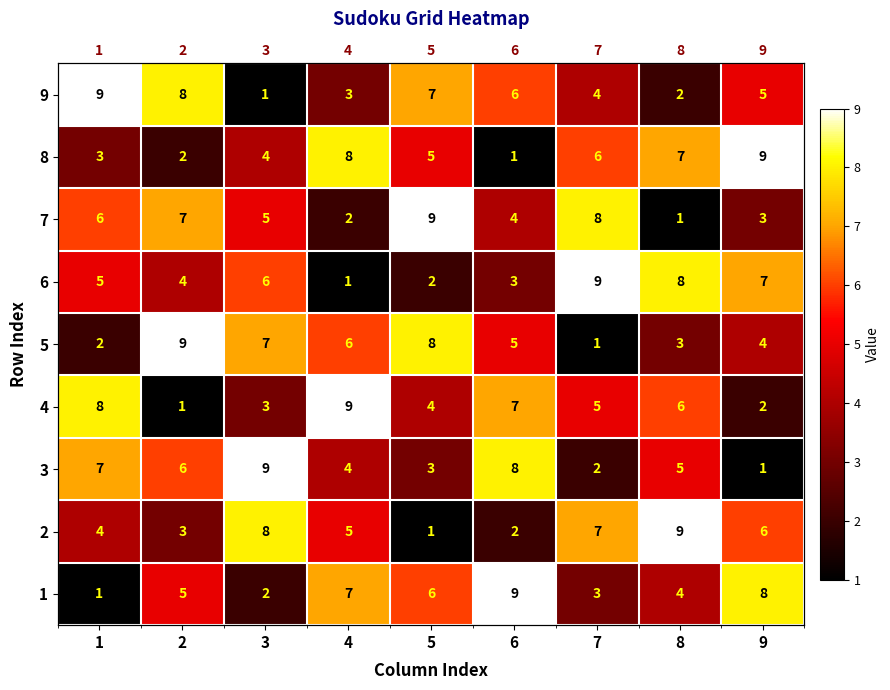

Rank the series by their maximum value, from lowest to highest.

9, 8, 7, 6, 5, 4, 3, 2, 1